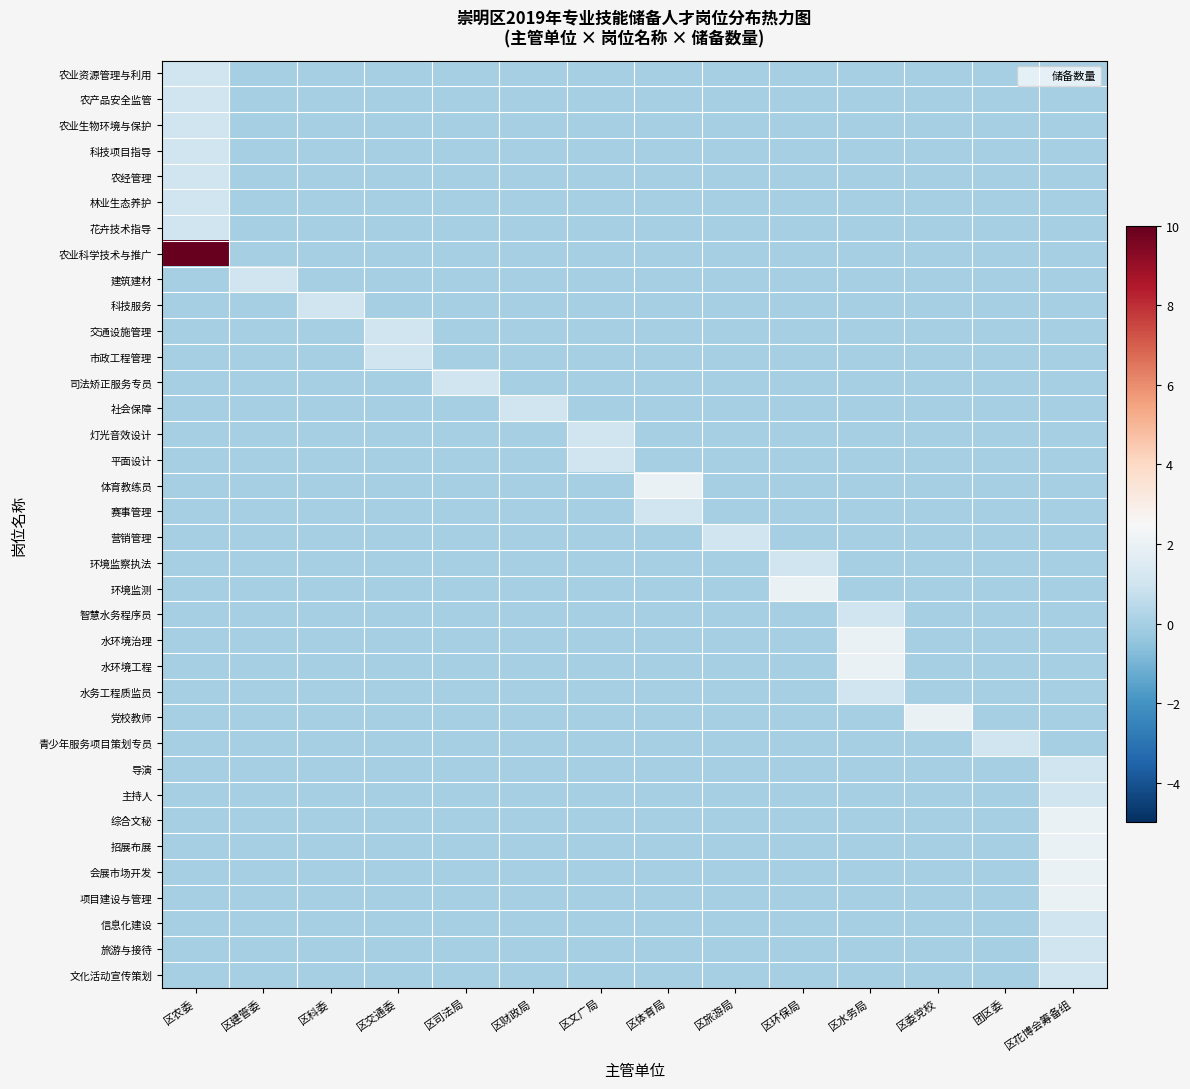

Reading right to left, list all the values displayed in this chart.

农业资源管理与利用: 区花博会筹备组=0	团区委=0	区委党校=0	区水务局=0	区环保局=0	区旅游局=0	区体育局=0	区文广局=0	区财政局=0	区司法局=0	区交通委=0	区科委=0	区建管委=0	区农委=1
农产品安全监管: 区花博会筹备组=0	团区委=0	区委党校=0	区水务局=0	区环保局=0	区旅游局=0	区体育局=0	区文广局=0	区财政局=0	区司法局=0	区交通委=0	区科委=0	区建管委=0	区农委=1
农业生物环境与保护: 区花博会筹备组=0	团区委=0	区委党校=0	区水务局=0	区环保局=0	区旅游局=0	区体育局=0	区文广局=0	区财政局=0	区司法局=0	区交通委=0	区科委=0	区建管委=0	区农委=1
科技项目指导: 区花博会筹备组=0	团区委=0	区委党校=0	区水务局=0	区环保局=0	区旅游局=0	区体育局=0	区文广局=0	区财政局=0	区司法局=0	区交通委=0	区科委=0	区建管委=0	区农委=1
农经管理: 区花博会筹备组=0	团区委=0	区委党校=0	区水务局=0	区环保局=0	区旅游局=0	区体育局=0	区文广局=0	区财政局=0	区司法局=0	区交通委=0	区科委=0	区建管委=0	区农委=1
林业生态养护: 区花博会筹备组=0	团区委=0	区委党校=0	区水务局=0	区环保局=0	区旅游局=0	区体育局=0	区文广局=0	区财政局=0	区司法局=0	区交通委=0	区科委=0	区建管委=0	区农委=1
花卉技术指导: 区花博会筹备组=0	团区委=0	区委党校=0	区水务局=0	区环保局=0	区旅游局=0	区体育局=0	区文广局=0	区财政局=0	区司法局=0	区交通委=0	区科委=0	区建管委=0	区农委=1
农业科学技术与推广: 区花博会筹备组=0	团区委=0	区委党校=0	区水务局=0	区环保局=0	区旅游局=0	区体育局=0	区文广局=0	区财政局=0	区司法局=0	区交通委=0	区科委=0	区建管委=0	区农委=10
建筑建材: 区花博会筹备组=0	团区委=0	区委党校=0	区水务局=0	区环保局=0	区旅游局=0	区体育局=0	区文广局=0	区财政局=0	区司法局=0	区交通委=0	区科委=0	区建管委=1	区农委=0
科技服务: 区花博会筹备组=0	团区委=0	区委党校=0	区水务局=0	区环保局=0	区旅游局=0	区体育局=0	区文广局=0	区财政局=0	区司法局=0	区交通委=0	区科委=1	区建管委=0	区农委=0
交通设施管理: 区花博会筹备组=0	团区委=0	区委党校=0	区水务局=0	区环保局=0	区旅游局=0	区体育局=0	区文广局=0	区财政局=0	区司法局=0	区交通委=1	区科委=0	区建管委=0	区农委=0
市政工程管理: 区花博会筹备组=0	团区委=0	区委党校=0	区水务局=0	区环保局=0	区旅游局=0	区体育局=0	区文广局=0	区财政局=0	区司法局=0	区交通委=1	区科委=0	区建管委=0	区农委=0
司法矫正服务专员: 区花博会筹备组=0	团区委=0	区委党校=0	区水务局=0	区环保局=0	区旅游局=0	区体育局=0	区文广局=0	区财政局=0	区司法局=1	区交通委=0	区科委=0	区建管委=0	区农委=0
社会保障: 区花博会筹备组=0	团区委=0	区委党校=0	区水务局=0	区环保局=0	区旅游局=0	区体育局=0	区文广局=0	区财政局=1	区司法局=0	区交通委=0	区科委=0	区建管委=0	区农委=0
灯光音效设计: 区花博会筹备组=0	团区委=0	区委党校=0	区水务局=0	区环保局=0	区旅游局=0	区体育局=0	区文广局=1	区财政局=0	区司法局=0	区交通委=0	区科委=0	区建管委=0	区农委=0
平面设计: 区花博会筹备组=0	团区委=0	区委党校=0	区水务局=0	区环保局=0	区旅游局=0	区体育局=0	区文广局=1	区财政局=0	区司法局=0	区交通委=0	区科委=0	区建管委=0	区农委=0
体育教练员: 区花博会筹备组=0	团区委=0	区委党校=0	区水务局=0	区环保局=0	区旅游局=0	区体育局=2	区文广局=0	区财政局=0	区司法局=0	区交通委=0	区科委=0	区建管委=0	区农委=0
赛事管理: 区花博会筹备组=0	团区委=0	区委党校=0	区水务局=0	区环保局=0	区旅游局=0	区体育局=1	区文广局=0	区财政局=0	区司法局=0	区交通委=0	区科委=0	区建管委=0	区农委=0
营销管理: 区花博会筹备组=0	团区委=0	区委党校=0	区水务局=0	区环保局=0	区旅游局=1	区体育局=0	区文广局=0	区财政局=0	区司法局=0	区交通委=0	区科委=0	区建管委=0	区农委=0
环境监察执法: 区花博会筹备组=0	团区委=0	区委党校=0	区水务局=0	区环保局=1	区旅游局=0	区体育局=0	区文广局=0	区财政局=0	区司法局=0	区交通委=0	区科委=0	区建管委=0	区农委=0
环境监测: 区花博会筹备组=0	团区委=0	区委党校=0	区水务局=0	区环保局=2	区旅游局=0	区体育局=0	区文广局=0	区财政局=0	区司法局=0	区交通委=0	区科委=0	区建管委=0	区农委=0
智慧水务程序员: 区花博会筹备组=0	团区委=0	区委党校=0	区水务局=1	区环保局=0	区旅游局=0	区体育局=0	区文广局=0	区财政局=0	区司法局=0	区交通委=0	区科委=0	区建管委=0	区农委=0
水环境治理: 区花博会筹备组=0	团区委=0	区委党校=0	区水务局=2	区环保局=0	区旅游局=0	区体育局=0	区文广局=0	区财政局=0	区司法局=0	区交通委=0	区科委=0	区建管委=0	区农委=0
水环境工程: 区花博会筹备组=0	团区委=0	区委党校=0	区水务局=2	区环保局=0	区旅游局=0	区体育局=0	区文广局=0	区财政局=0	区司法局=0	区交通委=0	区科委=0	区建管委=0	区农委=0
水务工程质监员: 区花博会筹备组=0	团区委=0	区委党校=0	区水务局=1	区环保局=0	区旅游局=0	区体育局=0	区文广局=0	区财政局=0	区司法局=0	区交通委=0	区科委=0	区建管委=0	区农委=0
党校教师: 区花博会筹备组=0	团区委=0	区委党校=2	区水务局=0	区环保局=0	区旅游局=0	区体育局=0	区文广局=0	区财政局=0	区司法局=0	区交通委=0	区科委=0	区建管委=0	区农委=0
青少年服务项目策划专员: 区花博会筹备组=0	团区委=1	区委党校=0	区水务局=0	区环保局=0	区旅游局=0	区体育局=0	区文广局=0	区财政局=0	区司法局=0	区交通委=0	区科委=0	区建管委=0	区农委=0
导演: 区花博会筹备组=1	团区委=0	区委党校=0	区水务局=0	区环保局=0	区旅游局=0	区体育局=0	区文广局=0	区财政局=0	区司法局=0	区交通委=0	区科委=0	区建管委=0	区农委=0
主持人: 区花博会筹备组=1	团区委=0	区委党校=0	区水务局=0	区环保局=0	区旅游局=0	区体育局=0	区文广局=0	区财政局=0	区司法局=0	区交通委=0	区科委=0	区建管委=0	区农委=0
综合文秘: 区花博会筹备组=2	团区委=0	区委党校=0	区水务局=0	区环保局=0	区旅游局=0	区体育局=0	区文广局=0	区财政局=0	区司法局=0	区交通委=0	区科委=0	区建管委=0	区农委=0
招展布展: 区花博会筹备组=2	团区委=0	区委党校=0	区水务局=0	区环保局=0	区旅游局=0	区体育局=0	区文广局=0	区财政局=0	区司法局=0	区交通委=0	区科委=0	区建管委=0	区农委=0
会展市场开发: 区花博会筹备组=2	团区委=0	区委党校=0	区水务局=0	区环保局=0	区旅游局=0	区体育局=0	区文广局=0	区财政局=0	区司法局=0	区交通委=0	区科委=0	区建管委=0	区农委=0
项目建设与管理: 区花博会筹备组=2	团区委=0	区委党校=0	区水务局=0	区环保局=0	区旅游局=0	区体育局=0	区文广局=0	区财政局=0	区司法局=0	区交通委=0	区科委=0	区建管委=0	区农委=0
信息化建设: 区花博会筹备组=1	团区委=0	区委党校=0	区水务局=0	区环保局=0	区旅游局=0	区体育局=0	区文广局=0	区财政局=0	区司法局=0	区交通委=0	区科委=0	区建管委=0	区农委=0
旅游与接待: 区花博会筹备组=1	团区委=0	区委党校=0	区水务局=0	区环保局=0	区旅游局=0	区体育局=0	区文广局=0	区财政局=0	区司法局=0	区交通委=0	区科委=0	区建管委=0	区农委=0
文化活动宣传策划: 区花博会筹备组=1	团区委=0	区委党校=0	区水务局=0	区环保局=0	区旅游局=0	区体育局=0	区文广局=0	区财政局=0	区司法局=0	区交通委=0	区科委=0	区建管委=0	区农委=0